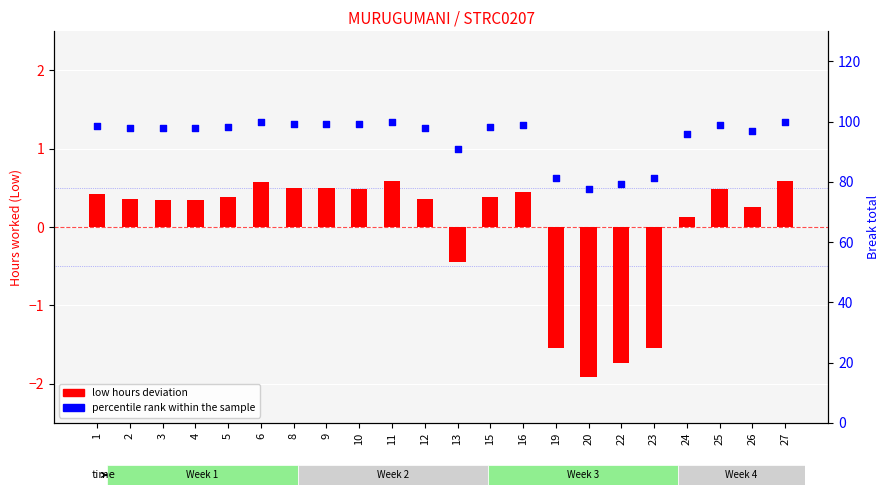

Which series has the largest total across all categories?

percentile rank within sample